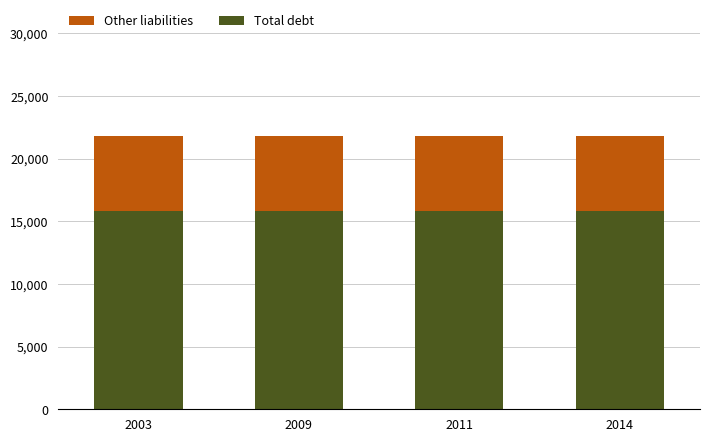

What is the average value of the Total debt series?

15852